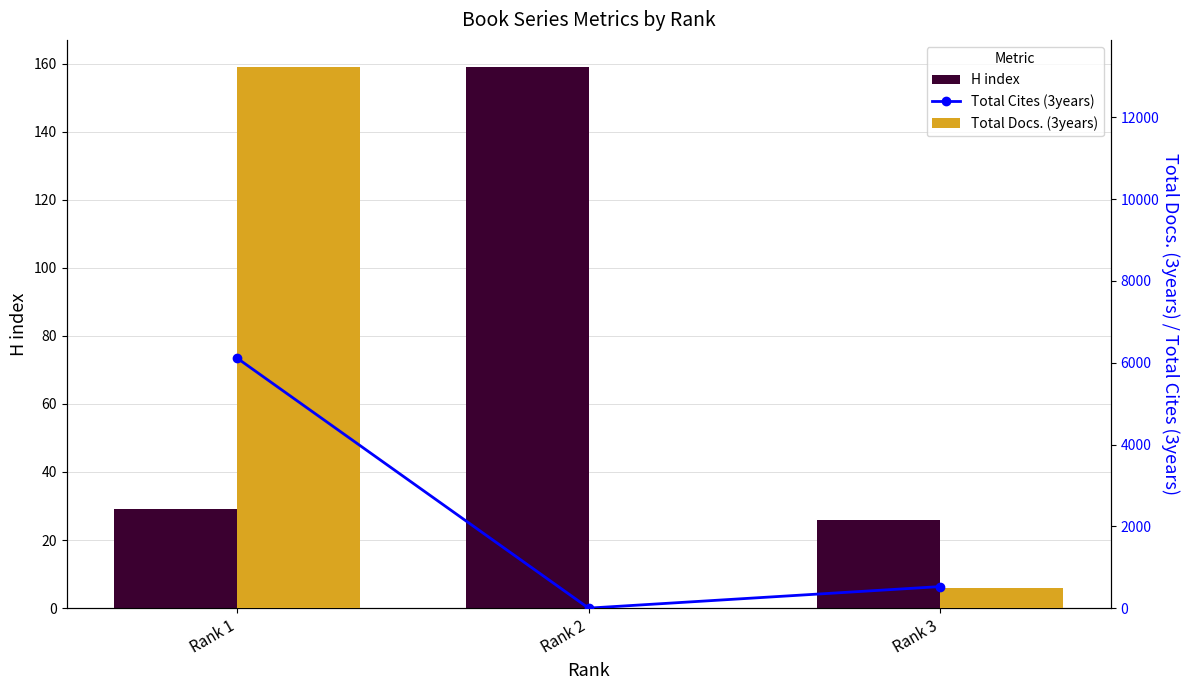

Is it true that Total Docs. (3years) equals 18059 at Rank 1?

False